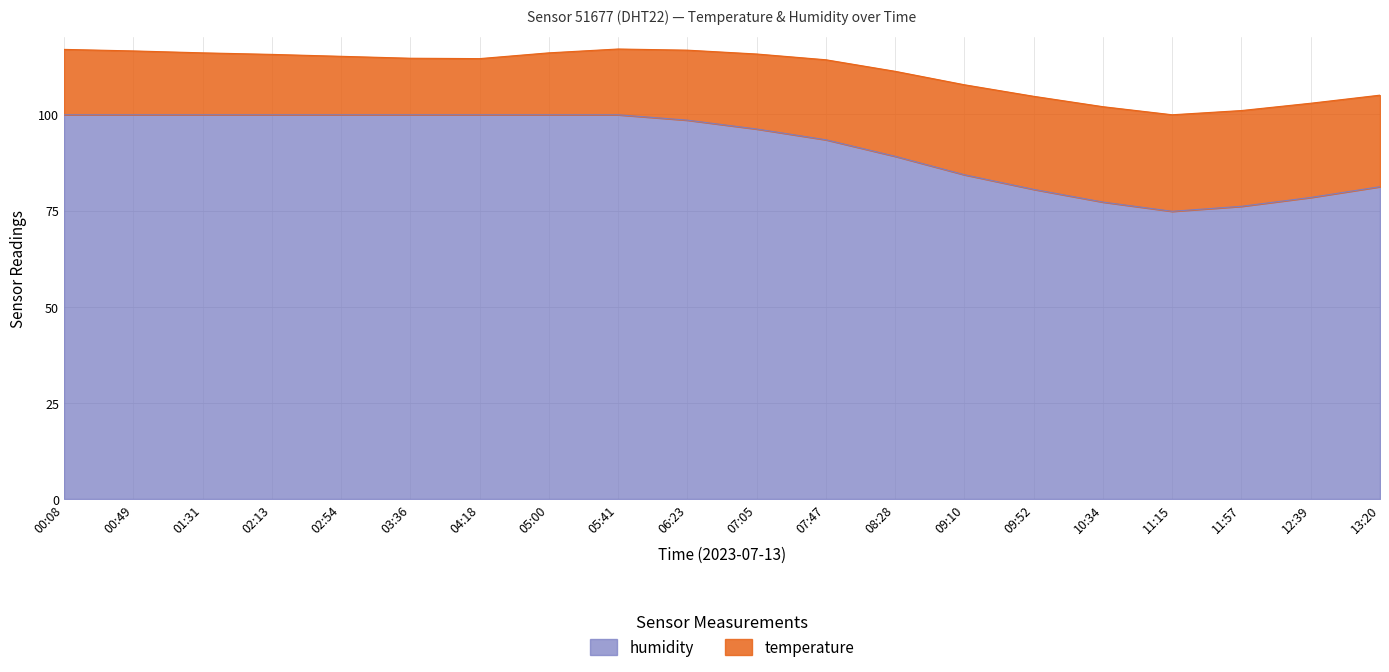

Rank the categories by value from highest to lowest.

00:08, 00:49, 01:31, 02:13, 02:54, 03:36, 04:18, 05:00, 05:41, 06:23, 07:05, 07:47, 08:28, 09:10, 13:20, 09:52, 12:39, 10:34, 11:57, 11:15